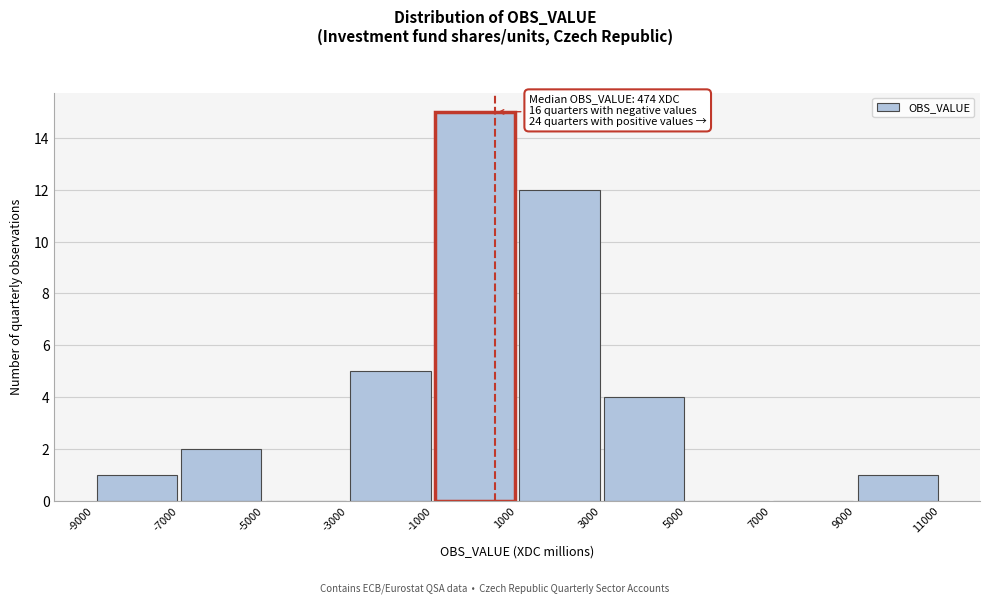

Which range on the x-axis has the tallest bar?

-1000 to 1000